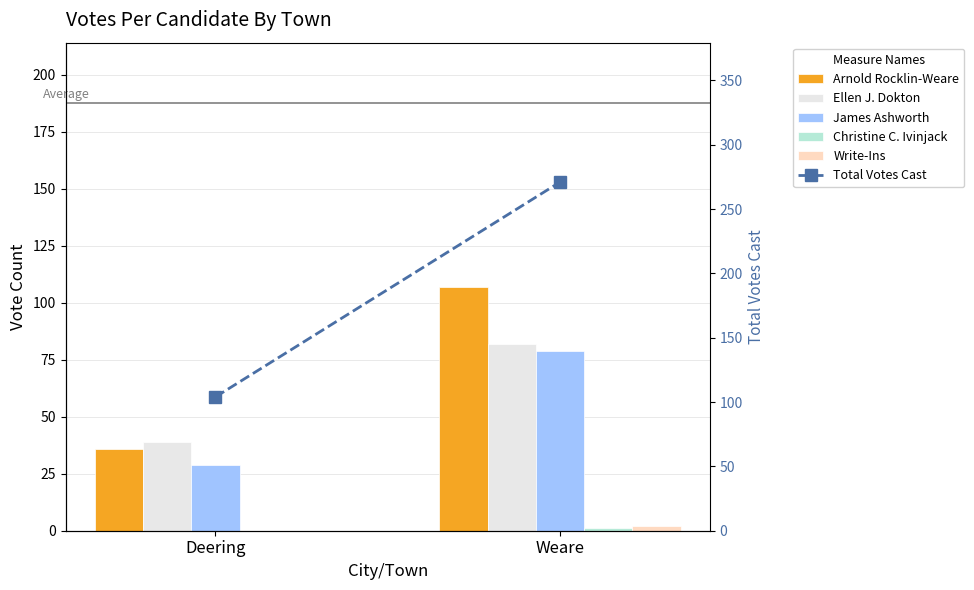

What are all the series names shown in the legend?

Arnold Rocklin-Weare, Ellen J. Dokton, James Ashworth, Christine C. Ivinjack, Write-Ins, Total Votes Cast